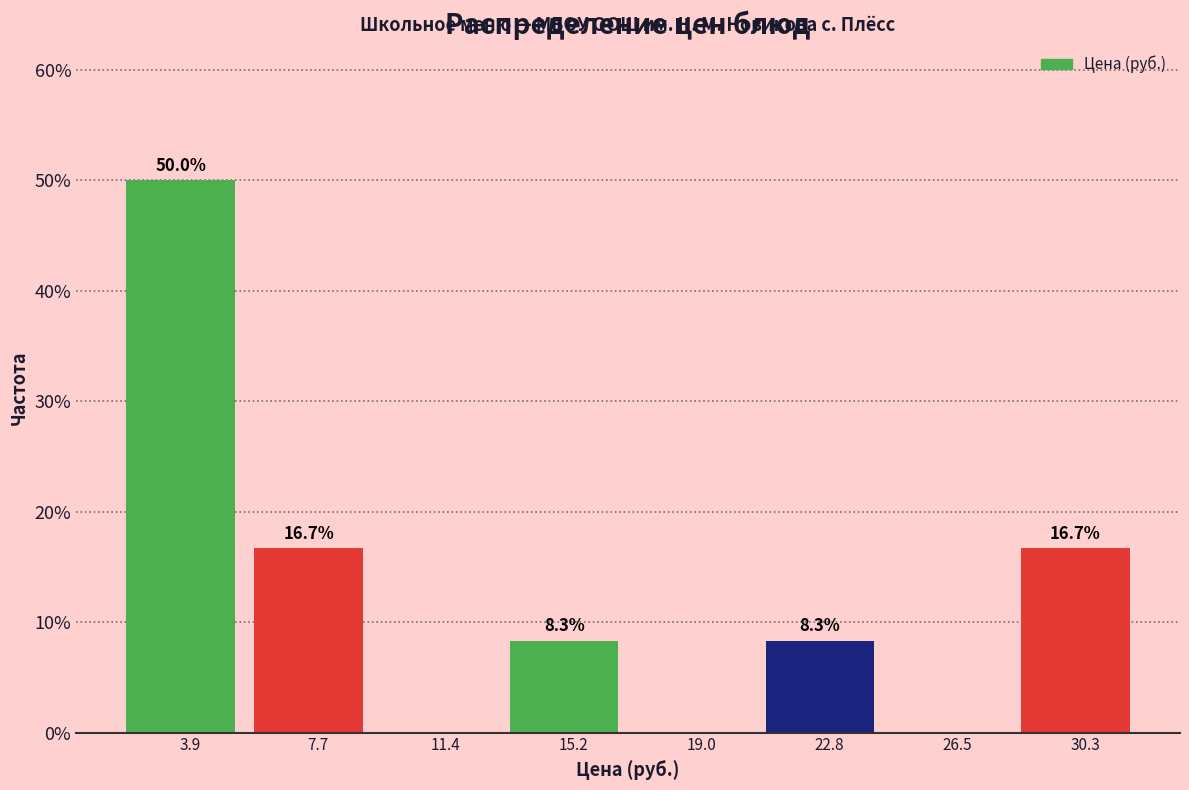

Over which range of the x-axis is the bar tallest?

2.0 to 6.0